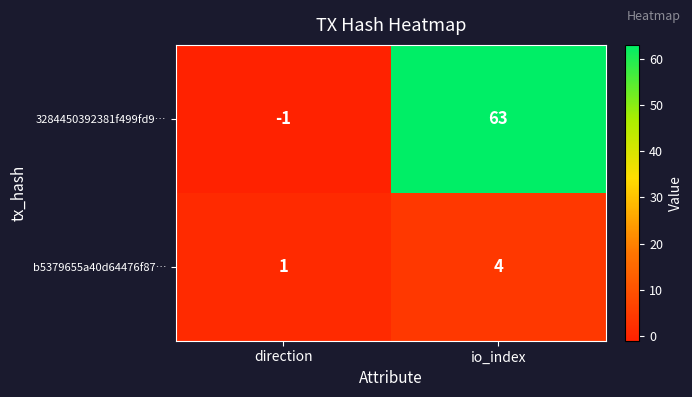

At io_index, list the series in order from largest to smallest.

3284450392381f499fd9…, b5379655a40d64476f87…